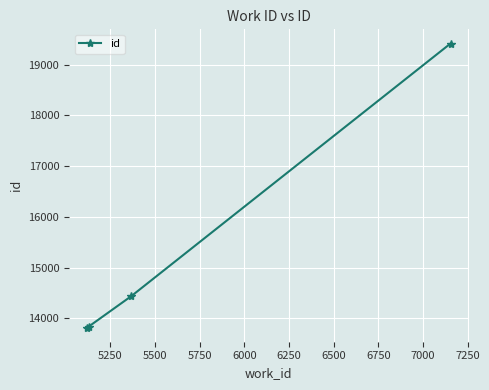

What is the value of the 4th point from the left?

19414